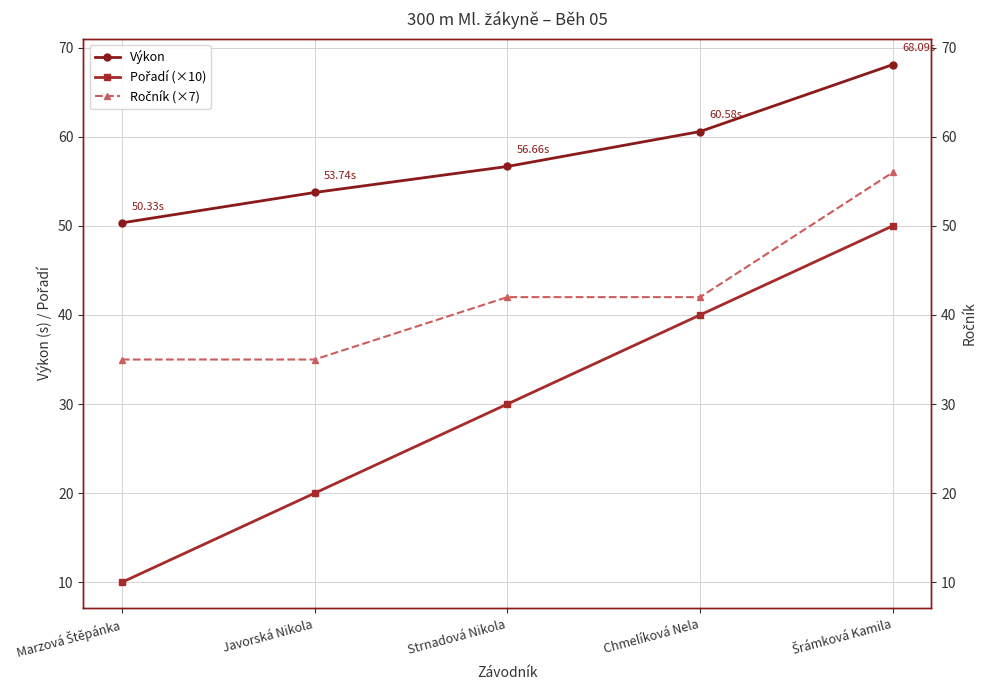

True or false: Pořadí (×10) has a value of 14.8 at Šrámková Kamila.

False